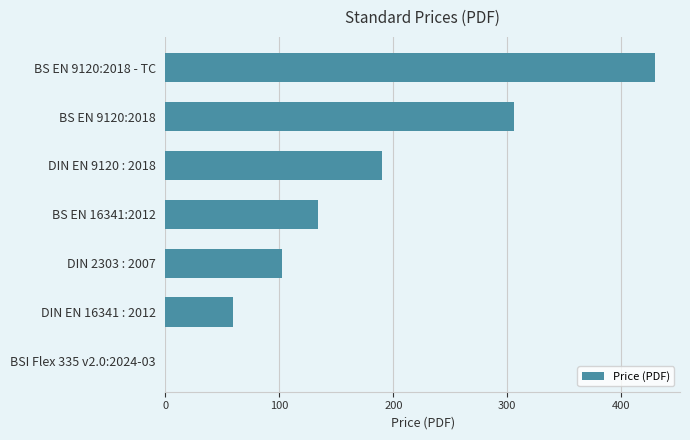

Between BSI Flex 335 v2.0:2024-03 and DIN 2303 : 2007, which is larger?

DIN 2303 : 2007